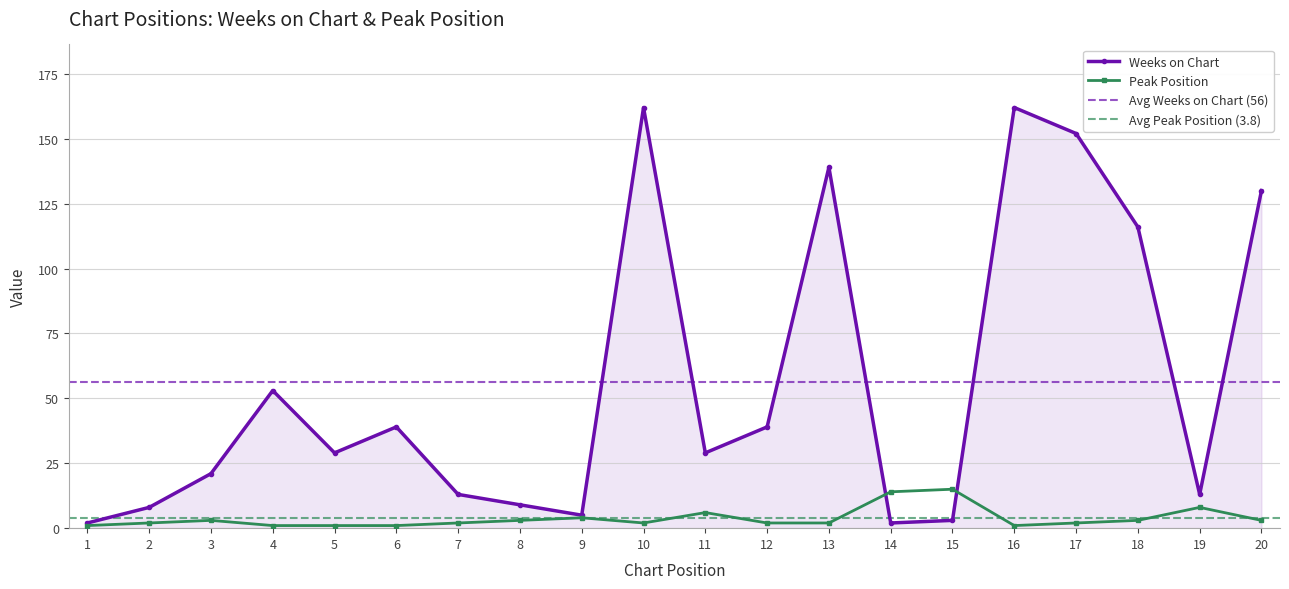

What is the difference between the highest and lowest values at 6?

38